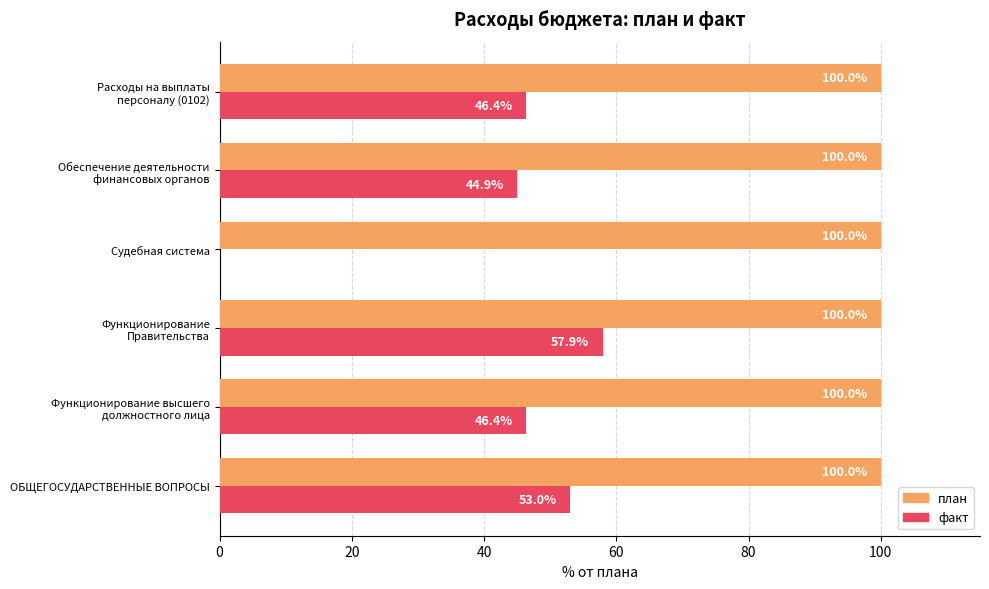

At which category is the sum across all series the highest?

Функционирование
Правительства